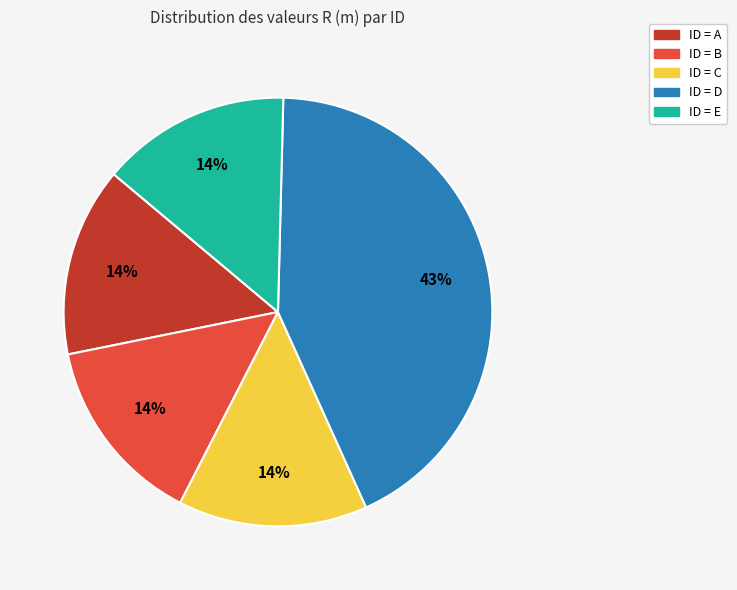

To the nearest percent, what is the difference between the largest and smallest slice percentages?

29%